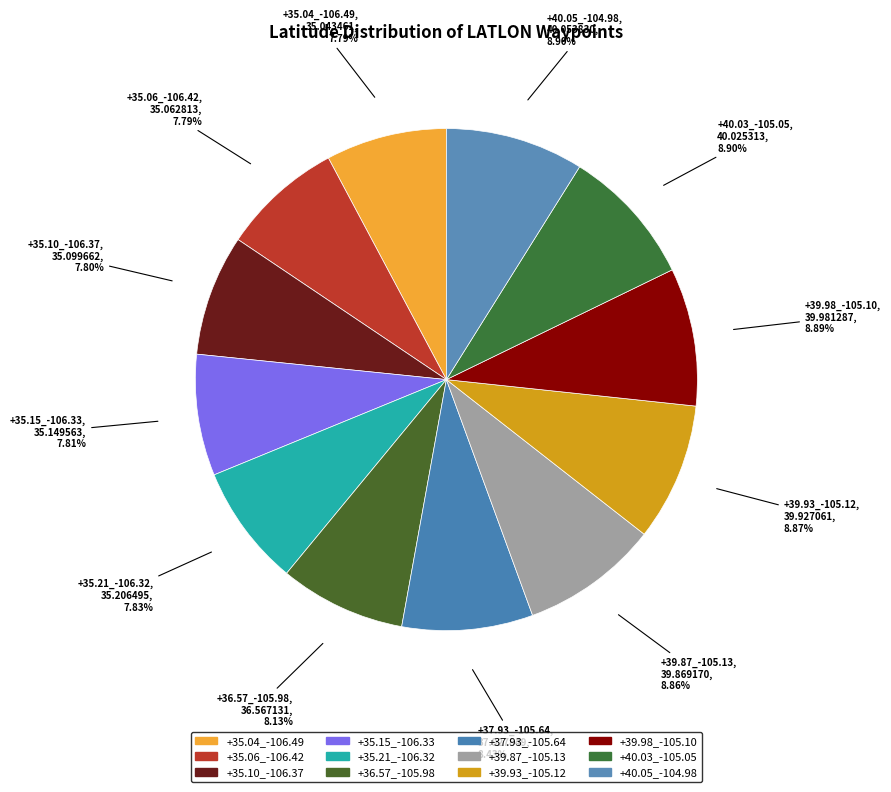

Count the number of slices in the pie.

12